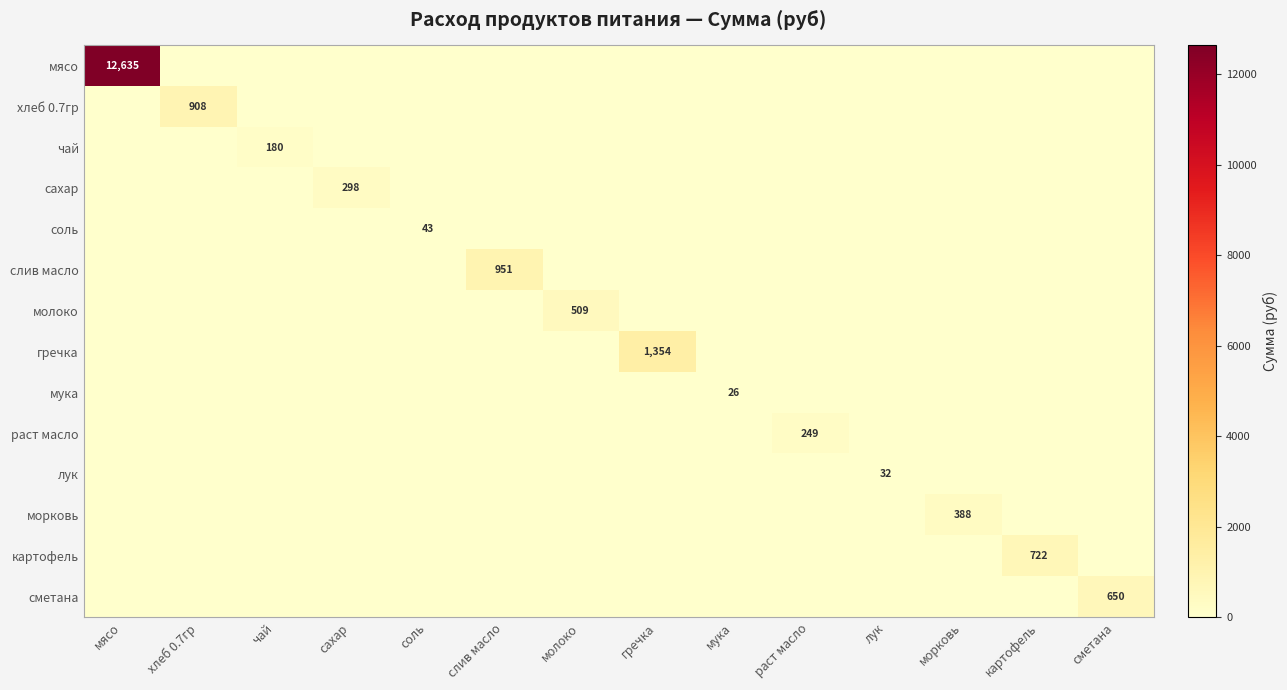

The мука series shows 12 at мука. True or false?

False